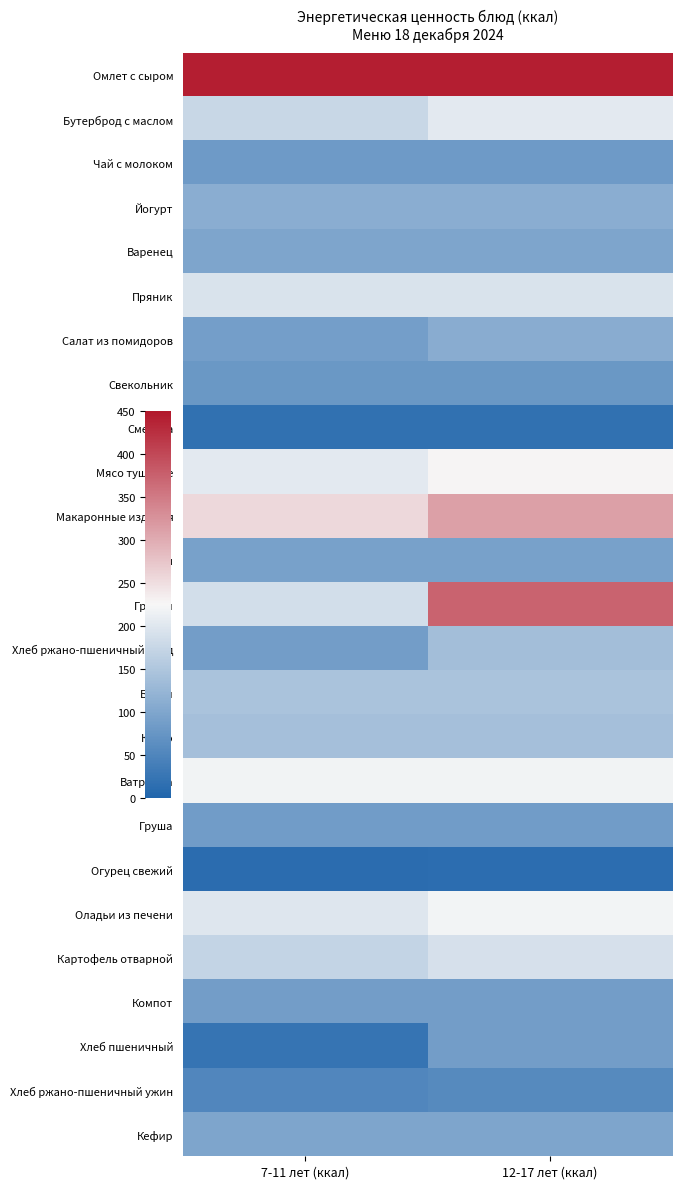

Reading left to right, transcribe all the data shown in this chart.

Омлет с сыром: 7-11 лет (ккал)=442.9	12-17 лет (ккал)=442.9
Бутерброд с маслом: 7-11 лет (ккал)=176.0	12-17 лет (ккал)=205.3
Чай с молоком: 7-11 лет (ккал)=81.0	12-17 лет (ккал)=81.0
Йогурт: 7-11 лет (ккал)=111.2	12-17 лет (ккал)=111.2
Варенец: 7-11 лет (ккал)=99.9	12-17 лет (ккал)=99.9
Пряник: 7-11 лет (ккал)=194.3	12-17 лет (ккал)=194.3
Салат из помидоров: 7-11 лет (ккал)=88.0	12-17 лет (ккал)=110.0
Свекольник: 7-11 лет (ккал)=77.6	12-17 лет (ккал)=77.6
Сметана: 7-11 лет (ккал)=19.2	12-17 лет (ккал)=19.2
Мясо тушеное: 7-11 лет (ккал)=204.3	12-17 лет (ккал)=227.0
Макаронные изделия: 7-11 лет (ккал)=255.0	12-17 лет (ккал)=312.0
Соки: 7-11 лет (ккал)=91.8	12-17 лет (ккал)=91.8
Гренки: 7-11 лет (ккал)=186.8	12-17 лет (ккал)=373.7
Хлеб ржано-пшеничный обед: 7-11 лет (ккал)=86.7	12-17 лет (ккал)=138.6
Банан: 7-11 лет (ккал)=144.4	12-17 лет (ккал)=144.4
Какао: 7-11 лет (ккал)=138.9	12-17 лет (ккал)=138.9
Ватрушка: 7-11 лет (ккал)=219.1	12-17 лет (ккал)=219.1
Груша: 7-11 лет (ккал)=86.0	12-17 лет (ккал)=86.0
Огурец свежий: 7-11 лет (ккал)=11.2	12-17 лет (ккал)=14.0
Оладьи из печени: 7-11 лет (ккал)=198.9	12-17 лет (ккал)=220.7
Картофель отварной: 7-11 лет (ккал)=171.2	12-17 лет (ккал)=190.0
Компот: 7-11 лет (ккал)=86.5	12-17 лет (ккал)=86.5
Хлеб пшеничный: 7-11 лет (ккал)=23.5	12-17 лет (ккал)=87.1
Хлеб ржано-пшеничный ужин: 7-11 лет (ккал)=52.2	12-17 лет (ккал)=57.4
Кефир: 7-11 лет (ккал)=99.9	12-17 лет (ккал)=99.9